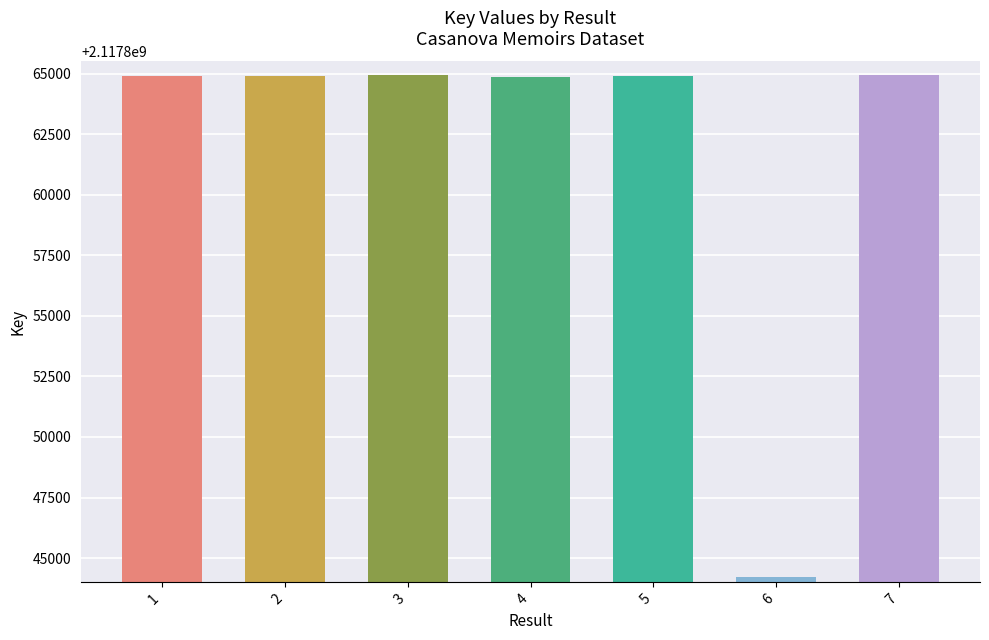

What is the value of the 1st bar from the left?

2117864912